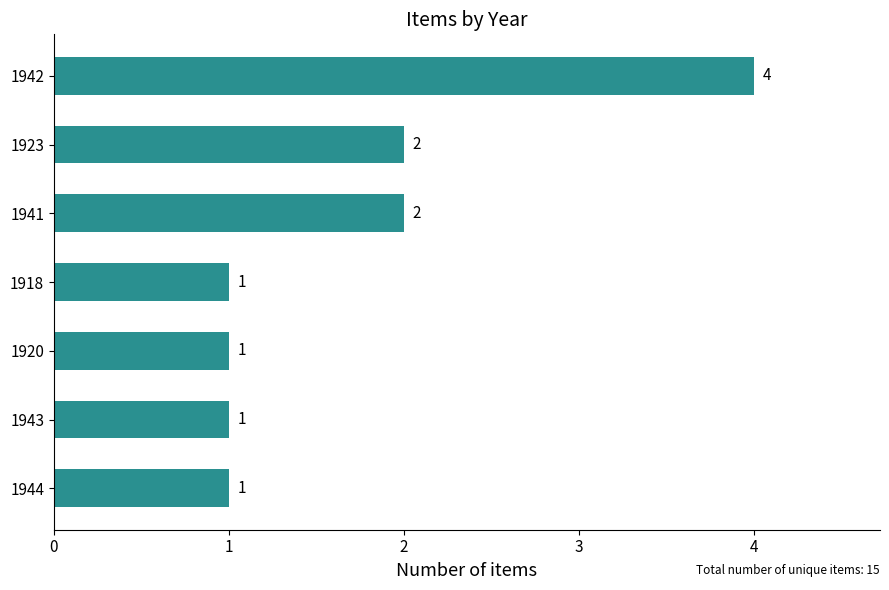

Count the values in the range 1 to 2.

6